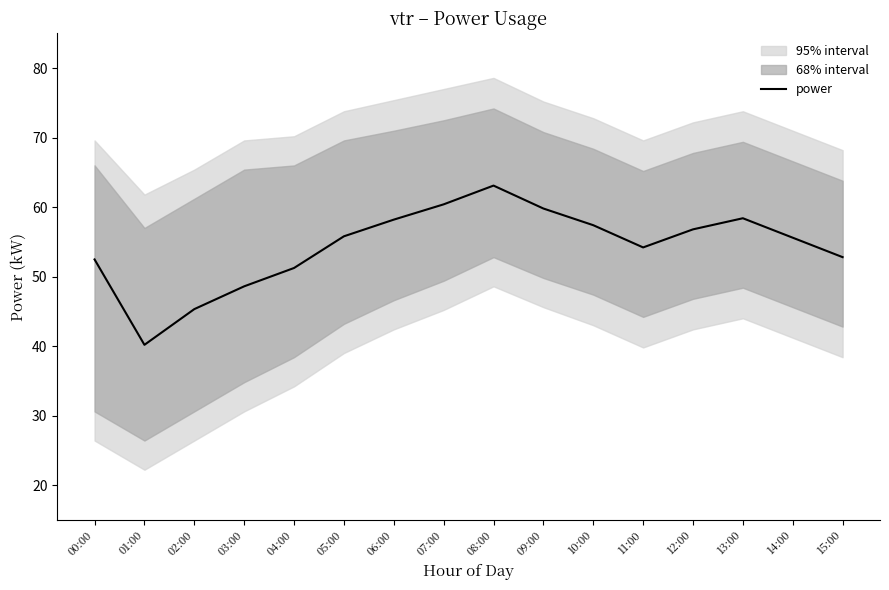

What is the label of the 14th point from the right?

02:00